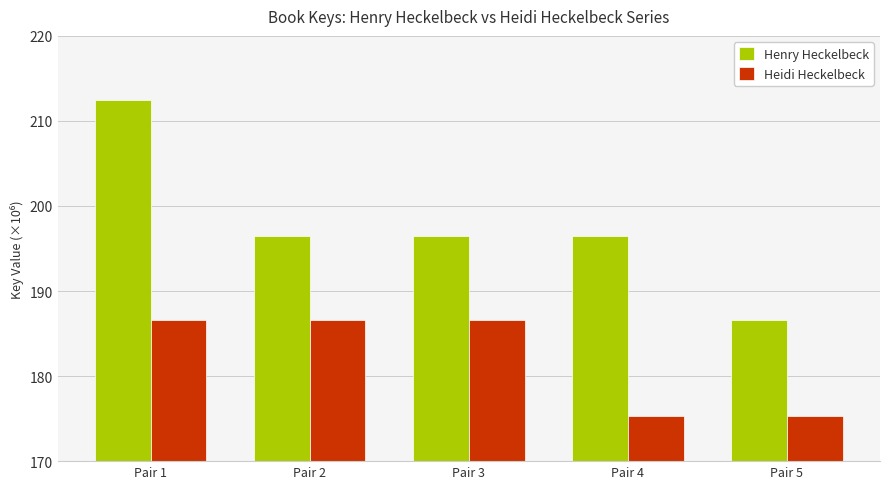

What is the value of the Henry Heckelbeck bar at the 3rd from the left?

196.5